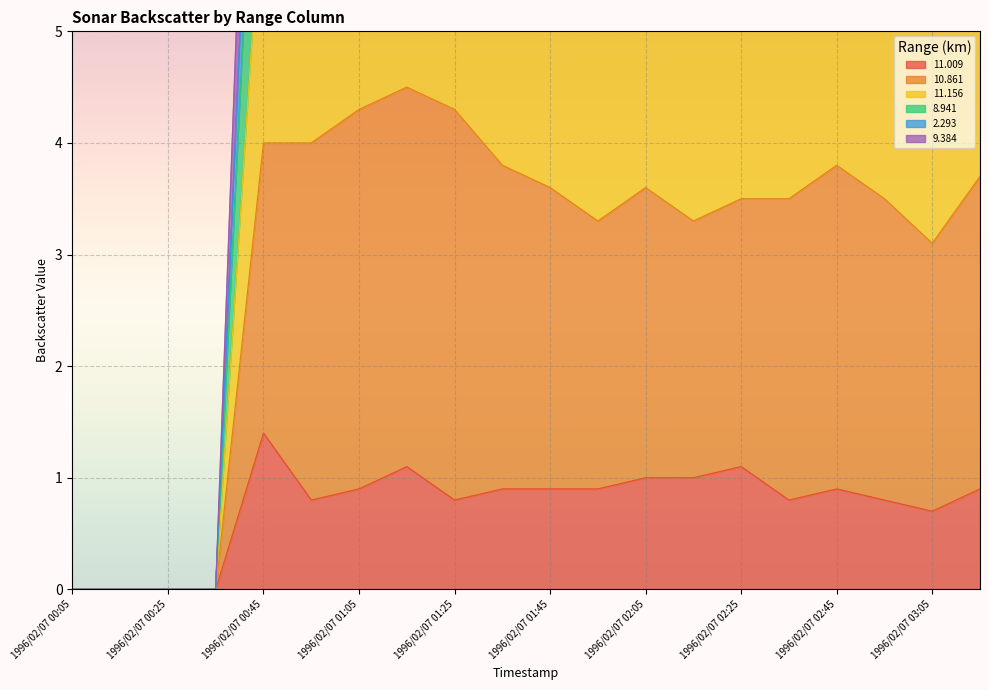

What is the maximum value for 11.009?

1.4